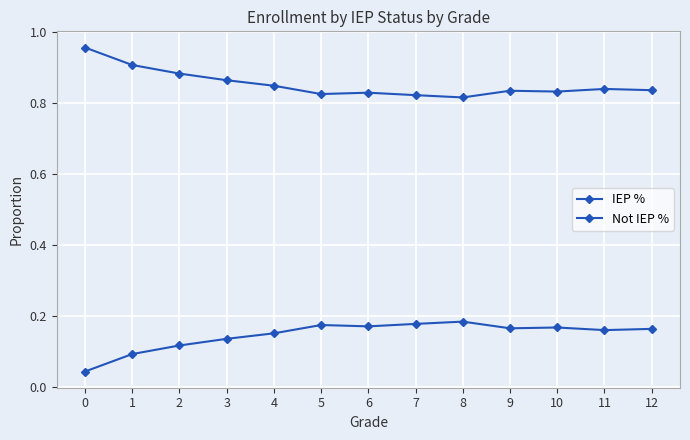

How many lines are shown in the chart?

2